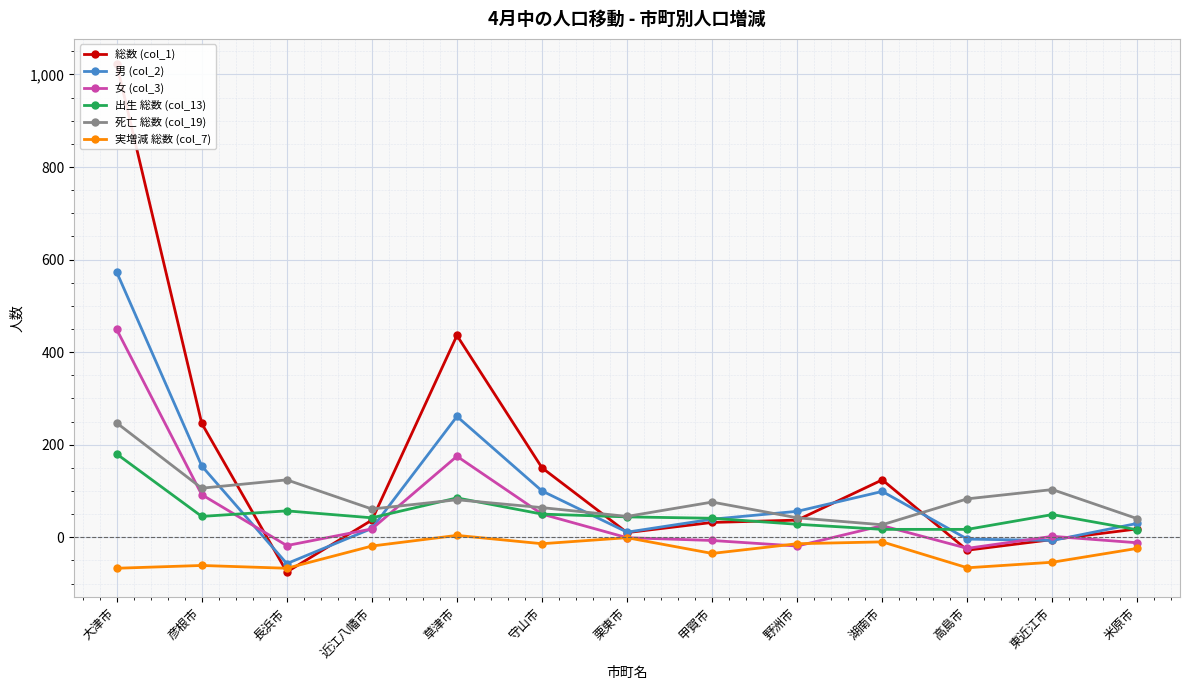

What is the label of the 1st point from the left?

大津市